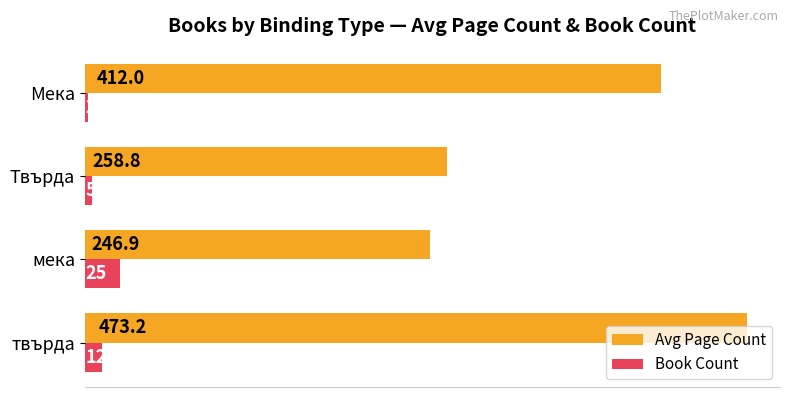

Which series has the largest range (max minus min)?

Avg Page Count